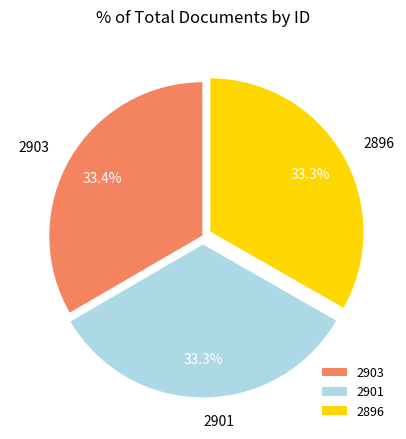

Approximately how many times larger is the value at 2903 compared to 2901?

1.0